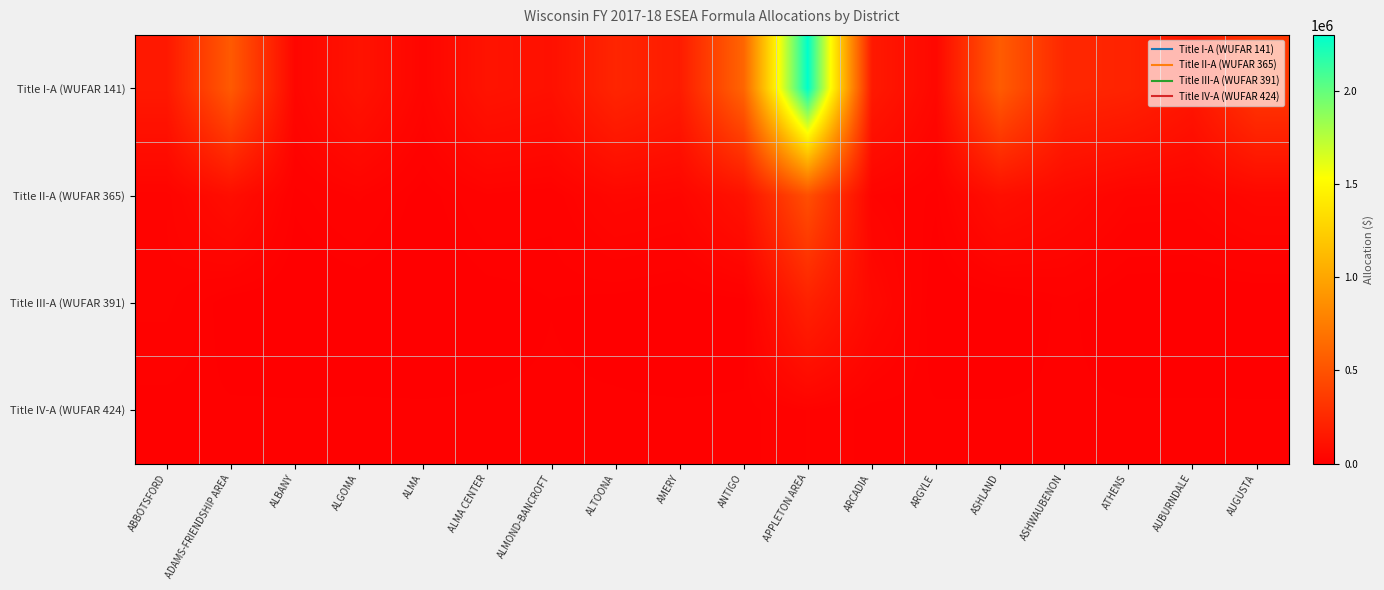

Which has a higher value, ANTIGO or AMERY?

ANTIGO